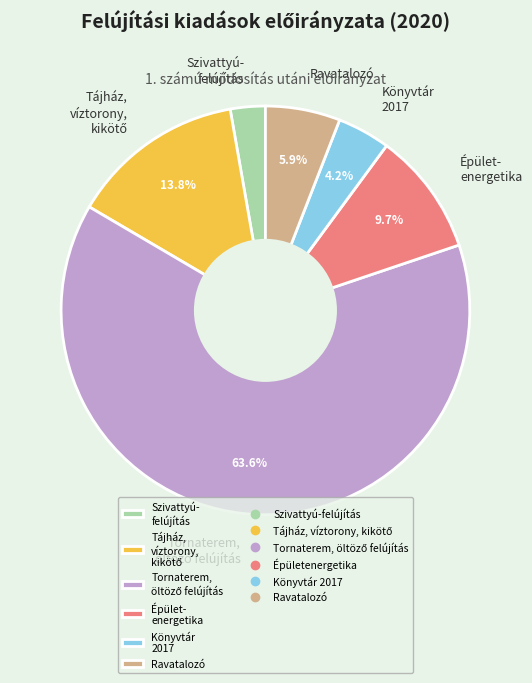

Do Könyvtár 2017 and Ravatalozó together represent more than half of the pie?

No